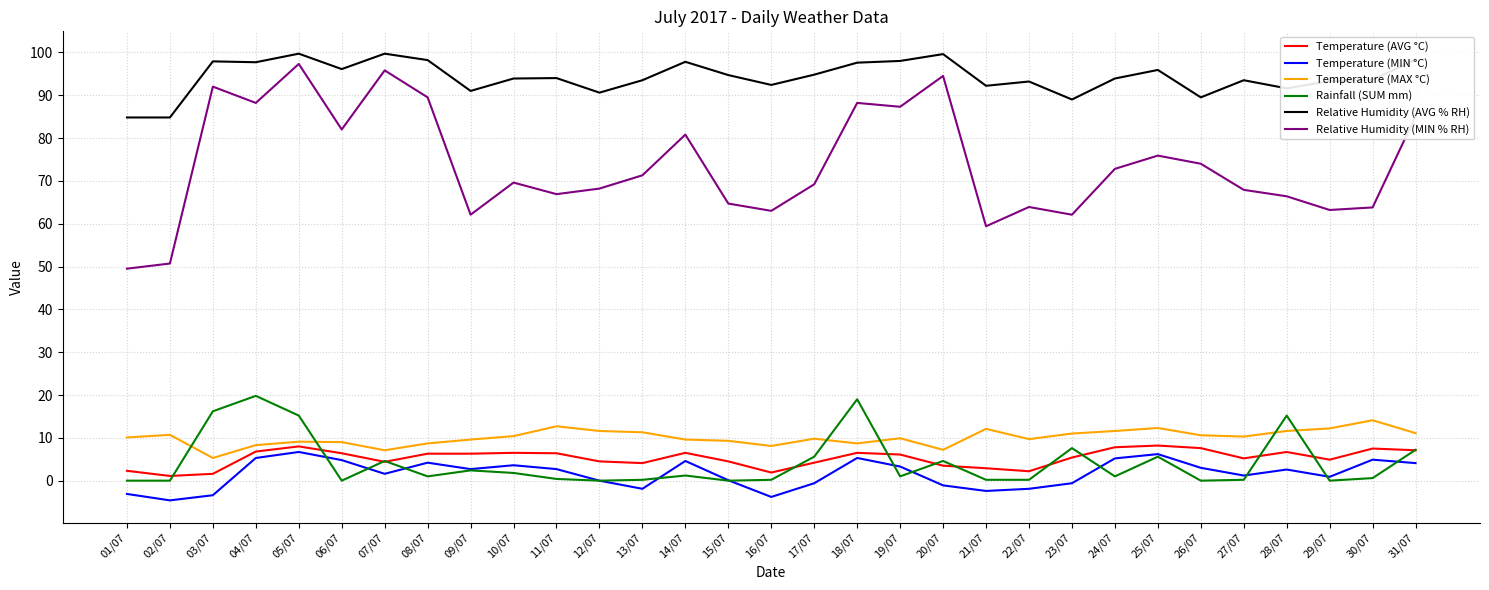

Between 02/07 and 24/07, which series saw the biggest shift?

Relative Humidity (MIN % RH)